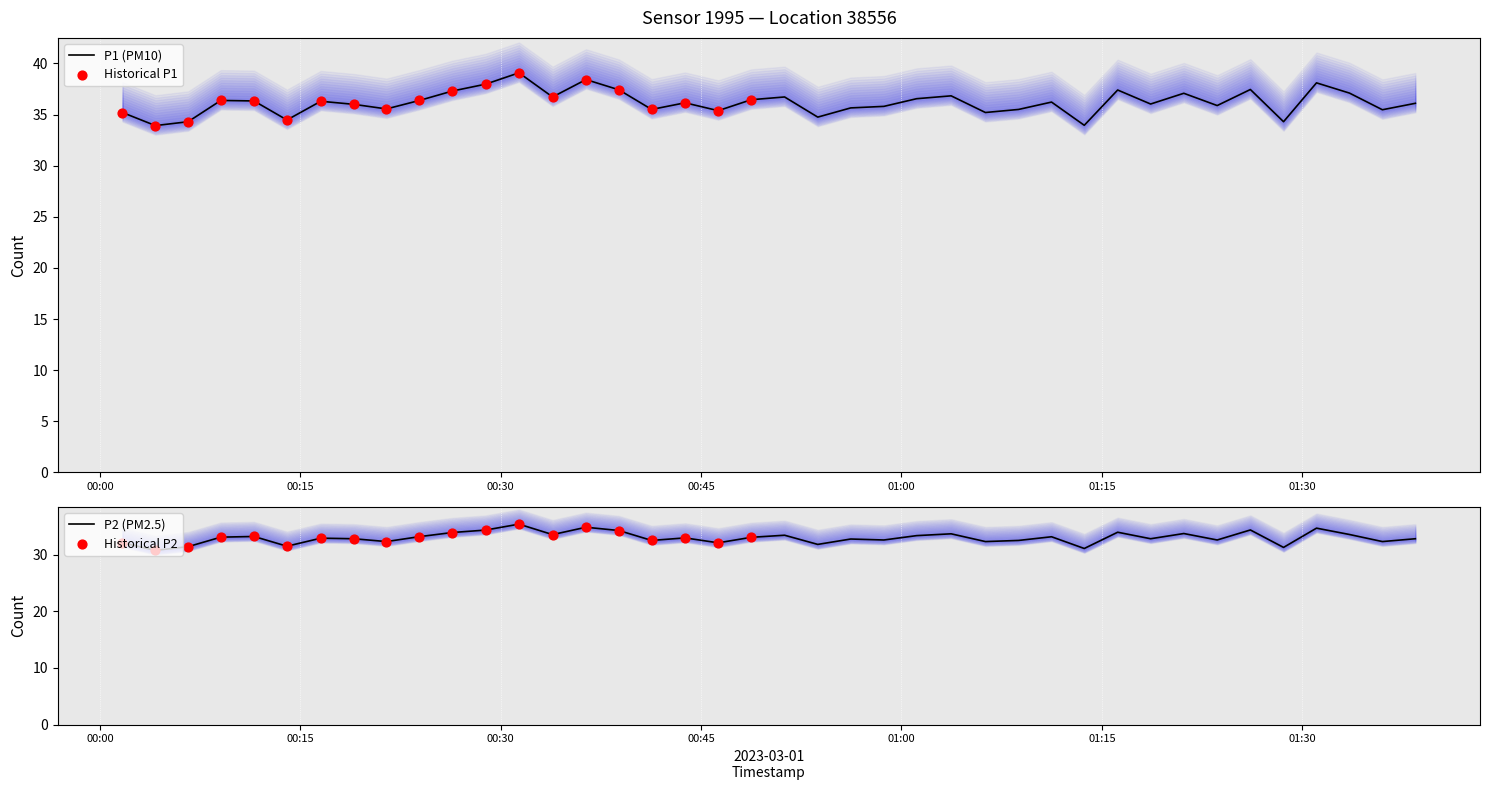

What is the highest value of the P1 (PM10) series?

39.1